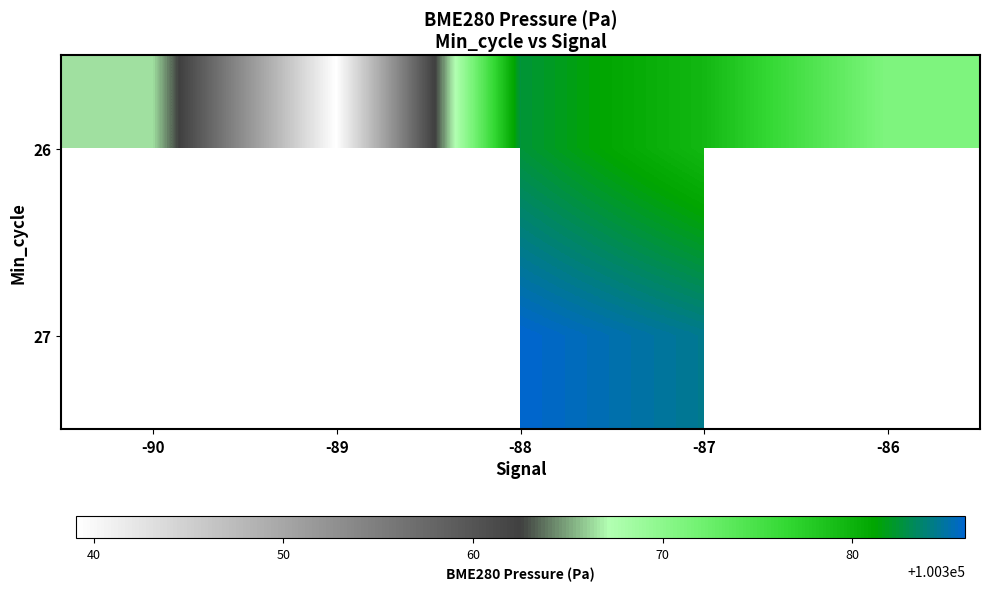

What is the difference between the 27 values at -88 and -87?

1.5